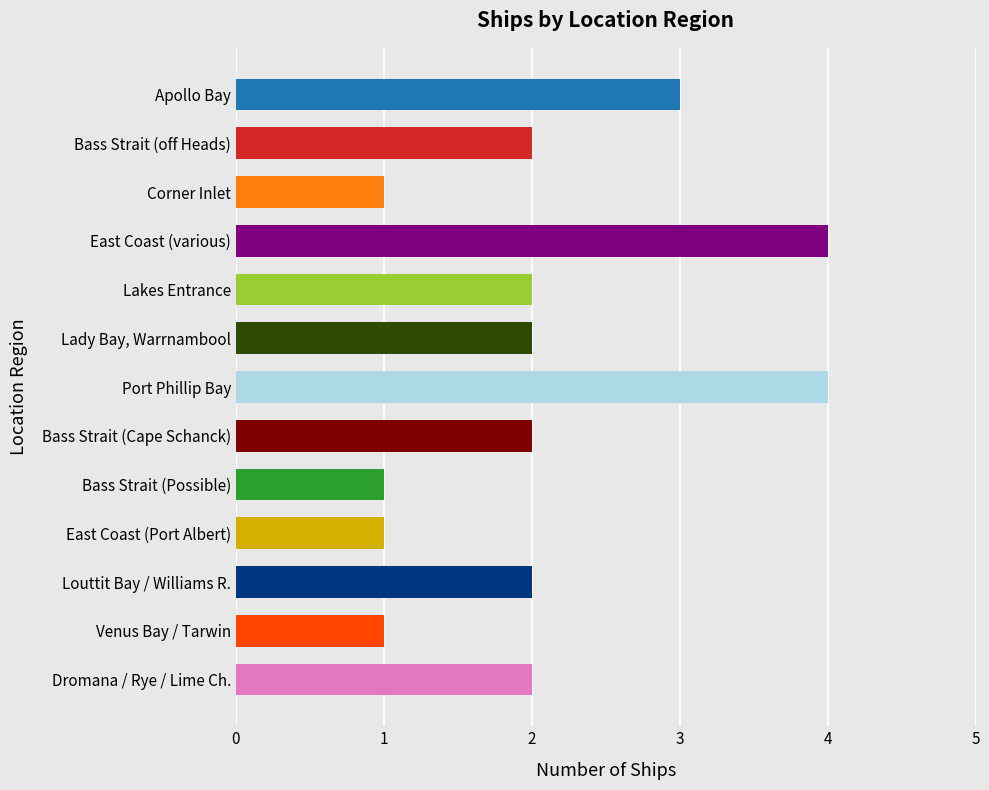

What is the sum of the values at East Coast (various) and Corner Inlet?

5